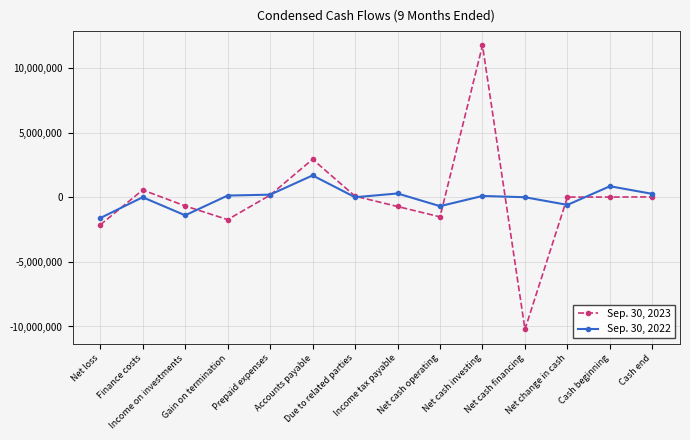

Which category has the lowest value in the Sep. 30, 2022 series?

Net loss